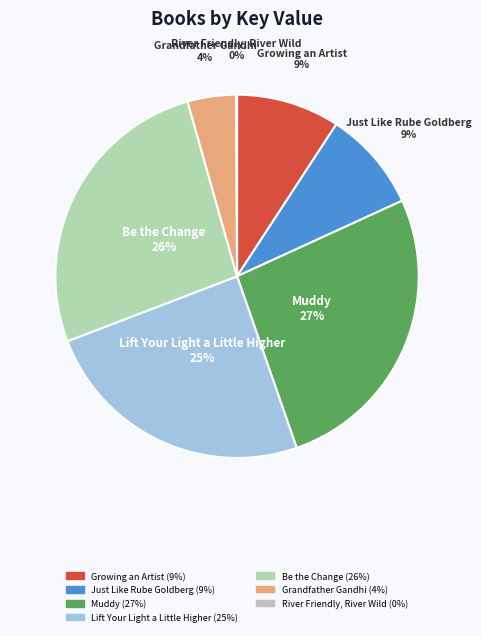

Does Grandfather Gandhi represent more than half of the total?

No